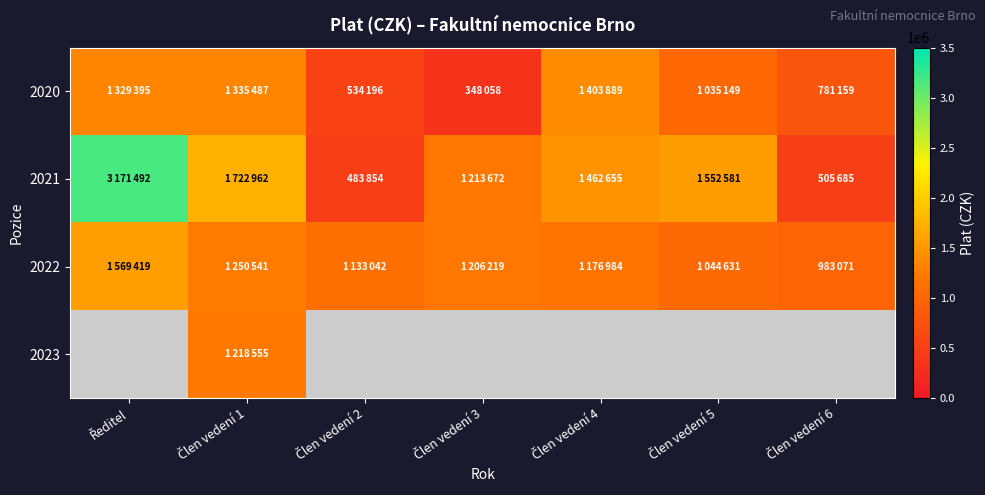

At which category is the sum across all series the highest?

Ředitel